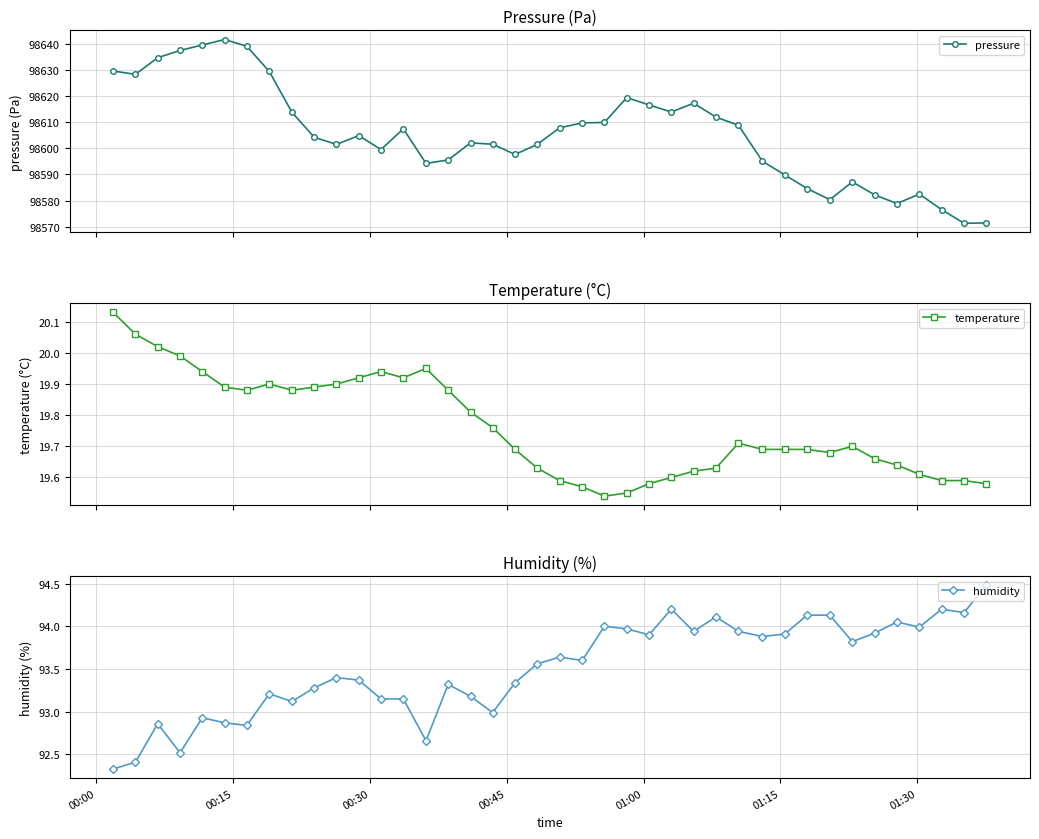

In temperature, how many points are higher than both neighbors (excluding endpoints)?

5